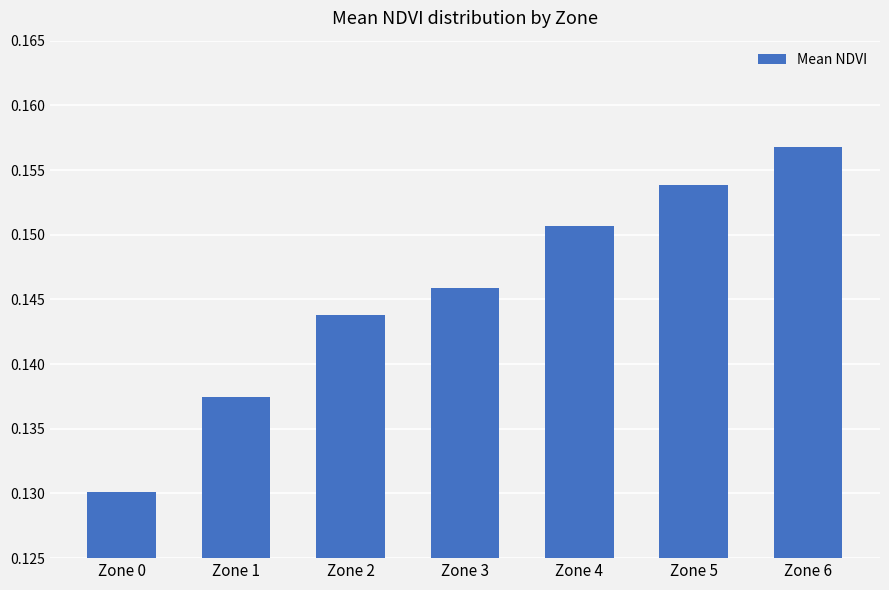

Count the values in the range 0 to 1.

7